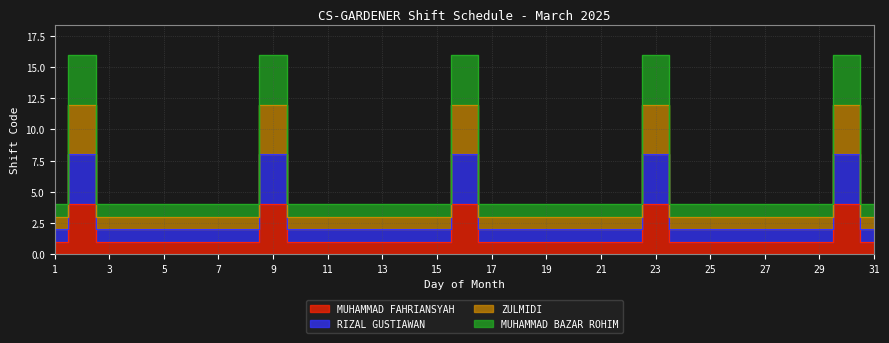

Which label corresponds to the smallest value in the chart?

1